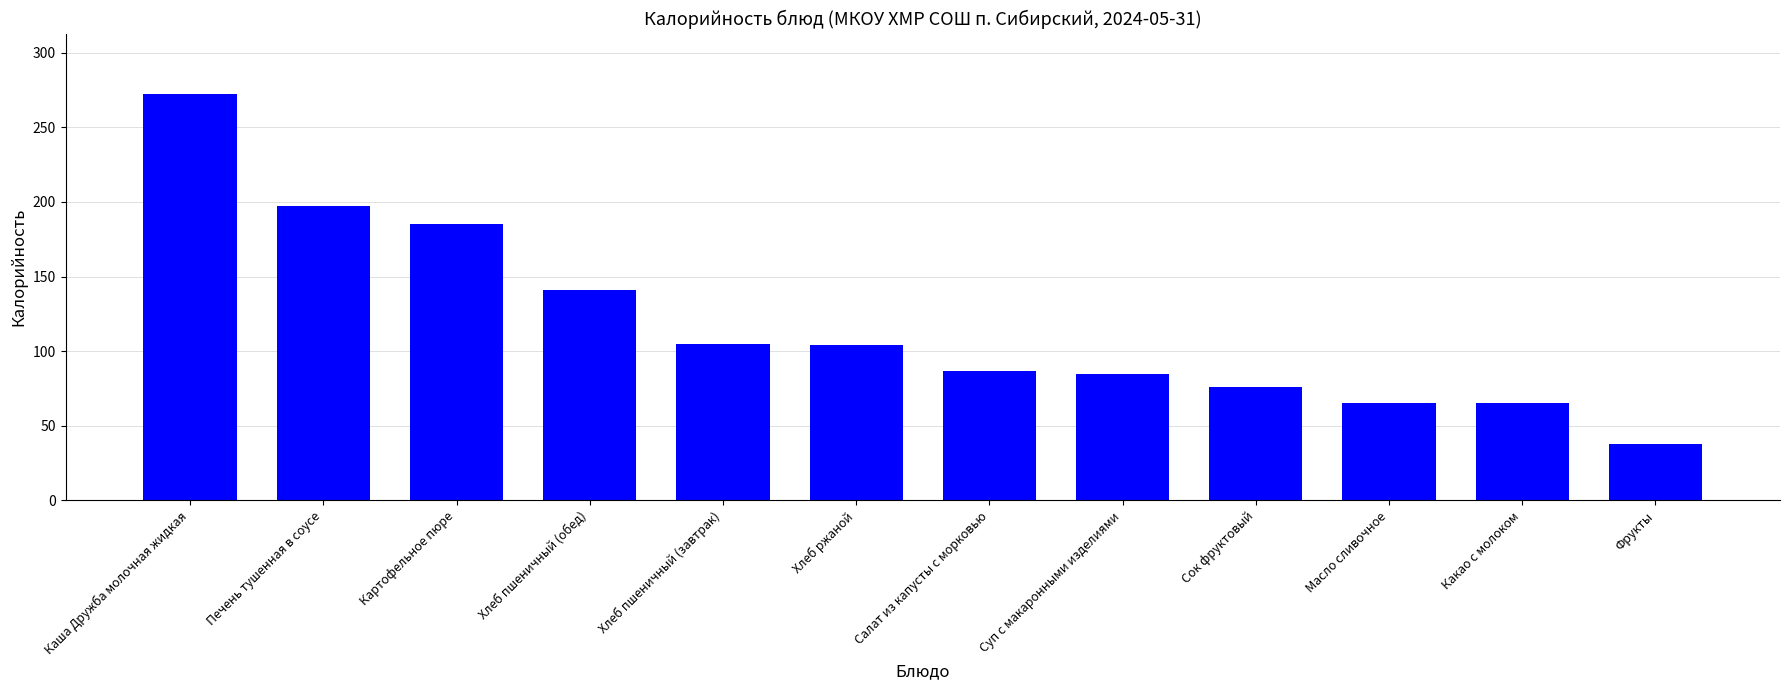

Approximately how many times larger is the value at Печень тушенная в соусе compared to Какао с молоком?

3.0